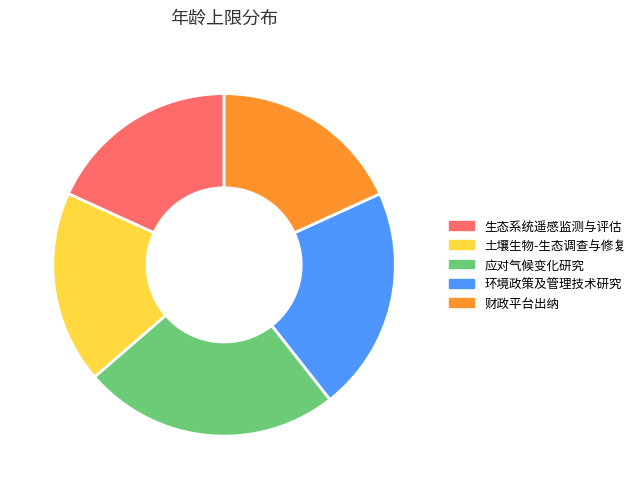

Combined, do 财政平台出纳 and 应对气候变化研究 account for over 50%?

No